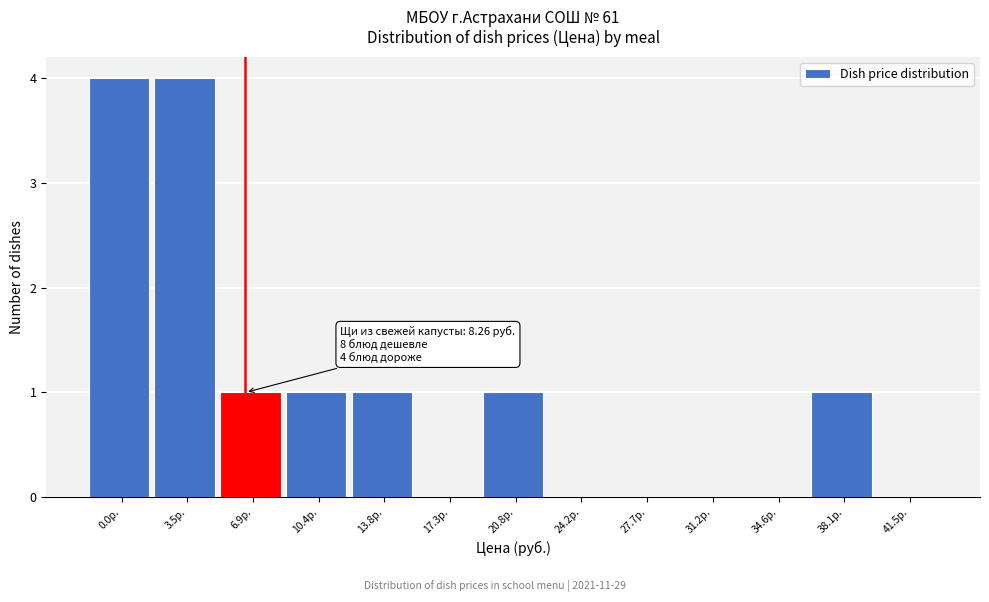

Reading left to right, list all the values displayed in this chart.

0.0р.=4	3.5р.=4	6.9р.=1	10.4р.=1	13.8р.=1	17.3р.=0	20.8р.=1	24.2р.=0	27.7р.=0	31.2р.=0	34.6р.=0	38.1р.=1	41.5р.=0